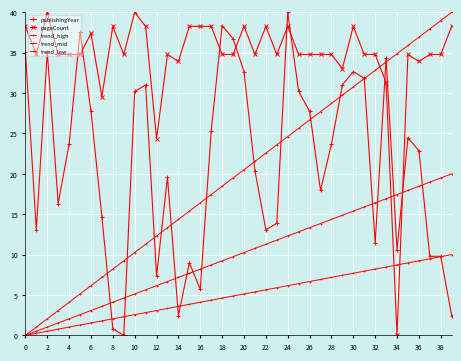

How many lines are shown in the chart?

5